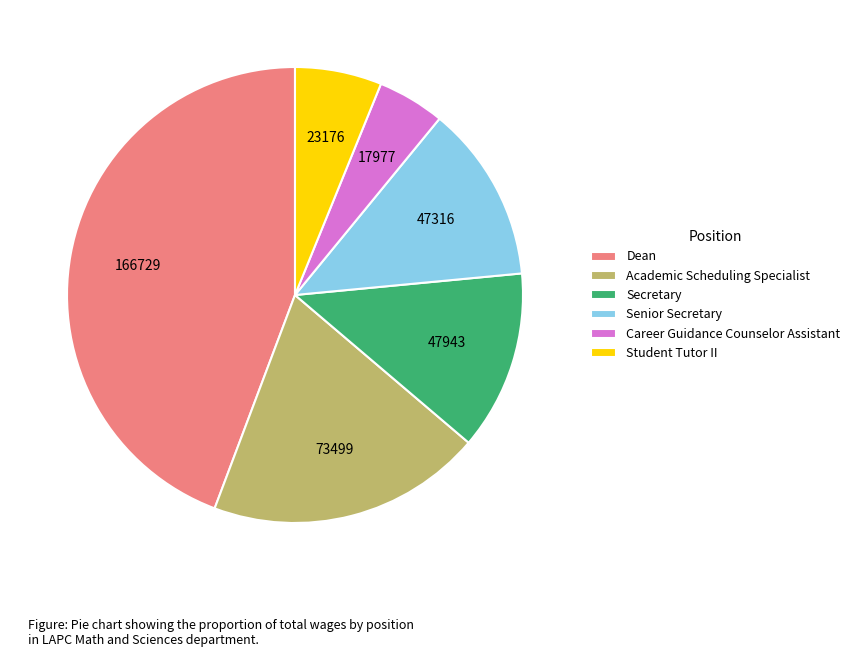

What is the largest slice in the pie chart?

Dean